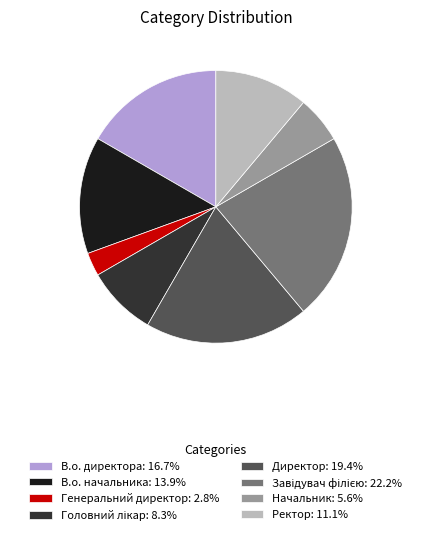

Approximately how many times larger is the value at Директор: 19.4% compared to В.о. начальника: 13.9%?

1.4